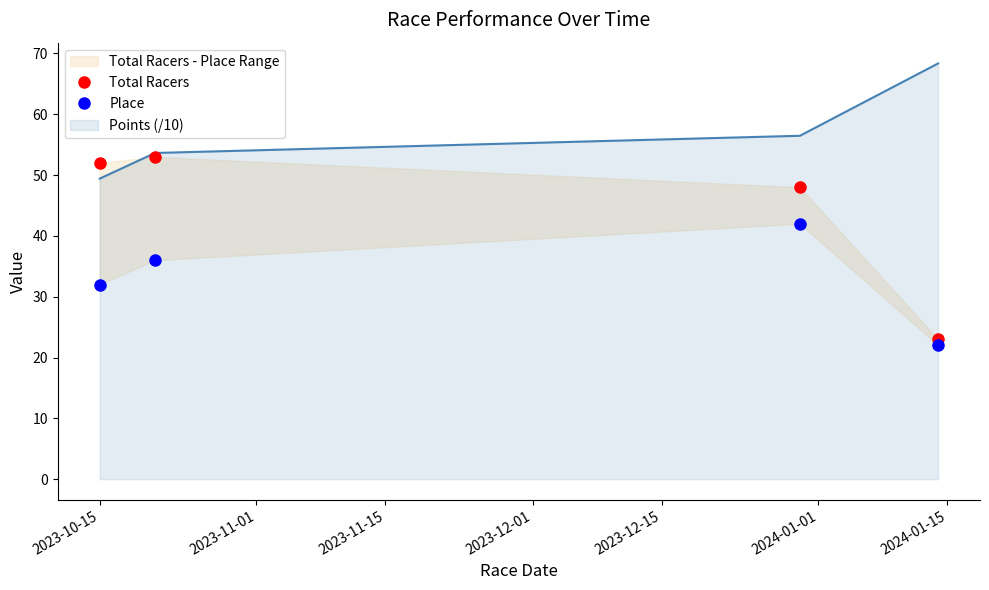

True or false: Total Racers has more than 2 interior local peaks.

False